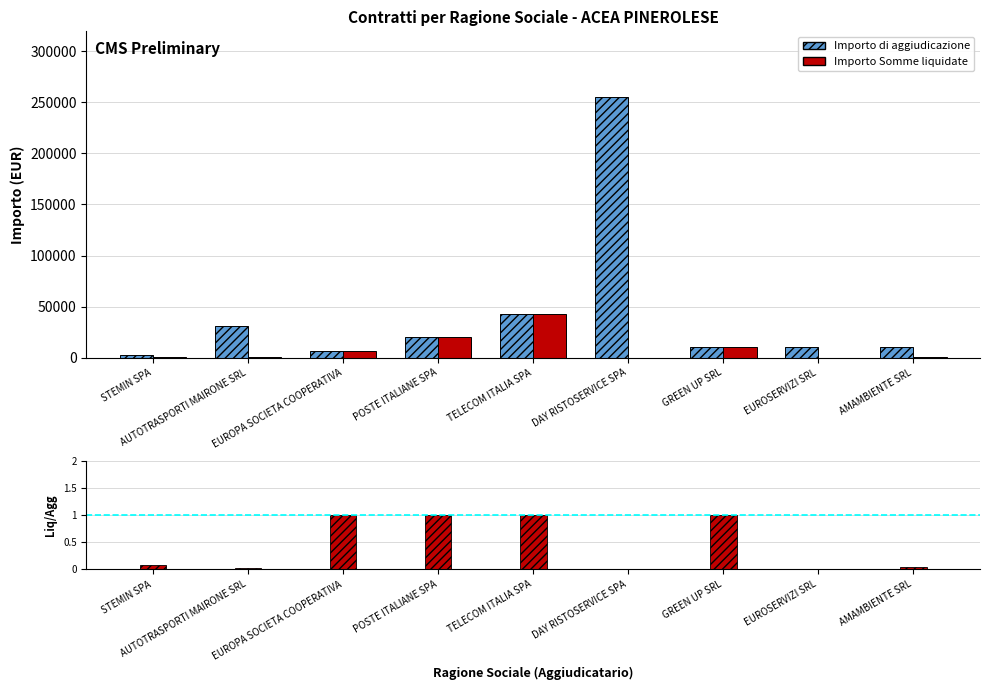

What is the difference between the highest and lowest values at AUTOTRASPORTI MAIRONE SRL?

31000.0